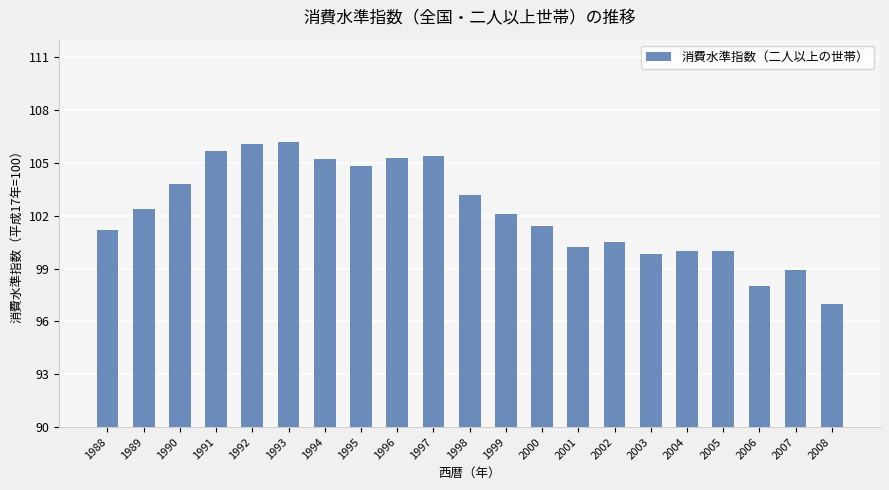

What is the change in value from 1989 to 1993?

+3.8